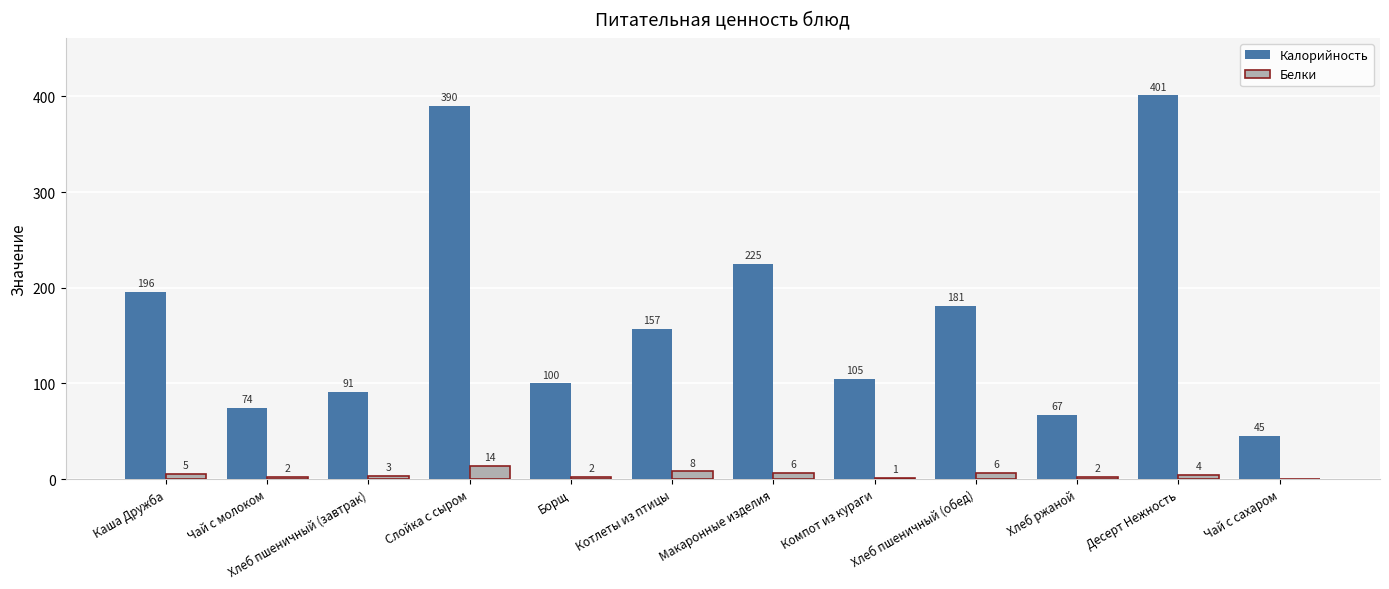

Which series changed the most between Каша Дружба and Десерт Нежность?

Калорийность